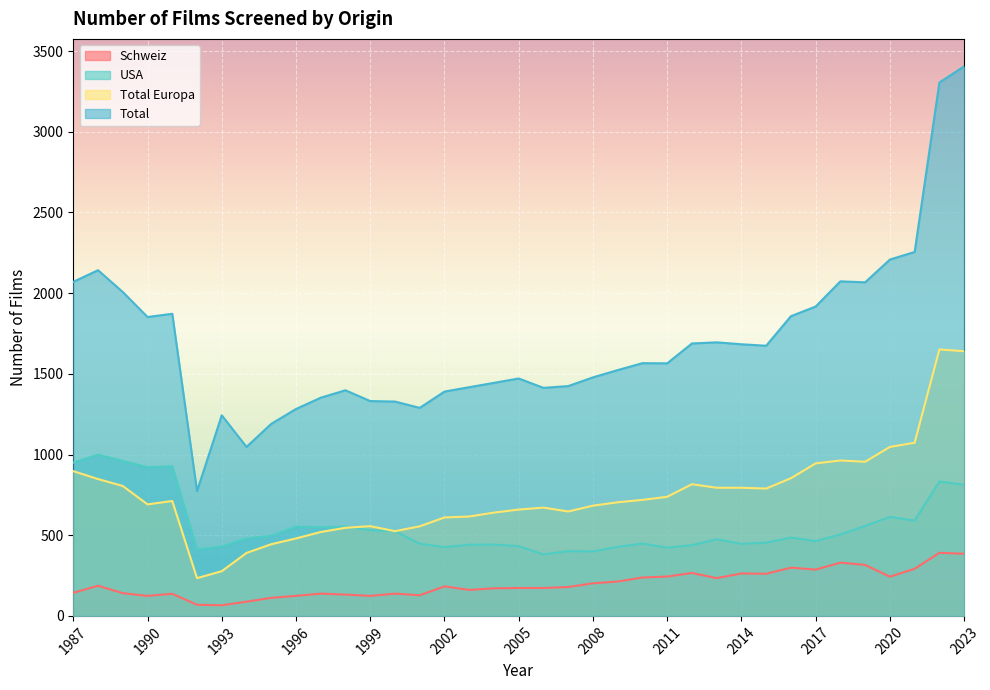

Reading right to left, list all the values displayed in this chart.

Schweiz: 2023=385	2022=391	2021=292	2020=243	2019=316	2018=330	2017=287	2016=299	2015=261	2014=263	2013=234	2012=266	2011=244	2010=238	2009=213	2008=202	2007=179	2006=173	2005=173	2004=171	2003=161	2002=183	2001=128	2000=138	1999=124	1998=132	1997=138	1996=124	1995=112	1994=88	1993=66	1992=69	1991=137	1990=124	1989=141	1988=187	1987=143
USA: 2023=812	2022=833	2021=591	2020=613	2019=557	2018=505	2017=463	2016=485	2015=454	2014=446	2013=475	2012=438	2011=423	2010=448	2009=428	2008=399	2007=401	2006=381	2005=432	2004=442	2003=441	2002=426	2001=447	2000=525	1999=531	1998=553	1997=550	1996=553	1995=496	1994=480	1993=430	1992=411	1991=927	1990=921	1989=960	1988=999	1987=950
Total Europa: 2023=1640	2022=1651	2021=1073	2020=1047	2019=955	2018=963	2017=945	2016=853	2015=789	2014=794	2013=794	2012=816	2011=738	2010=719	2009=704	2008=683	2007=647	2006=671	2005=659	2004=640	2003=616	2002=610	2001=555	2000=525	1999=556	1998=546	1997=520	1996=480	1995=444	1994=390	1993=277	1992=234	1991=712	1990=691	1989=805	1988=848	1987=897
Total: 2023=3405	2022=3305	2021=2255	2020=2208	2019=2067	2018=2073	2017=1917	2016=1857	2015=1674	2014=1683	2013=1695	2012=1688	2011=1565	2010=1566	2009=1523	2008=1478	2007=1424	2006=1413	2005=1471	2004=1444	2003=1417	2002=1390	2001=1289	2000=1328	1999=1331	1998=1398	1997=1352	1996=1282	1995=1190	1994=1047	1993=1243	1992=773	1991=1872	1990=1852	1989=2007	1988=2142	1987=2070